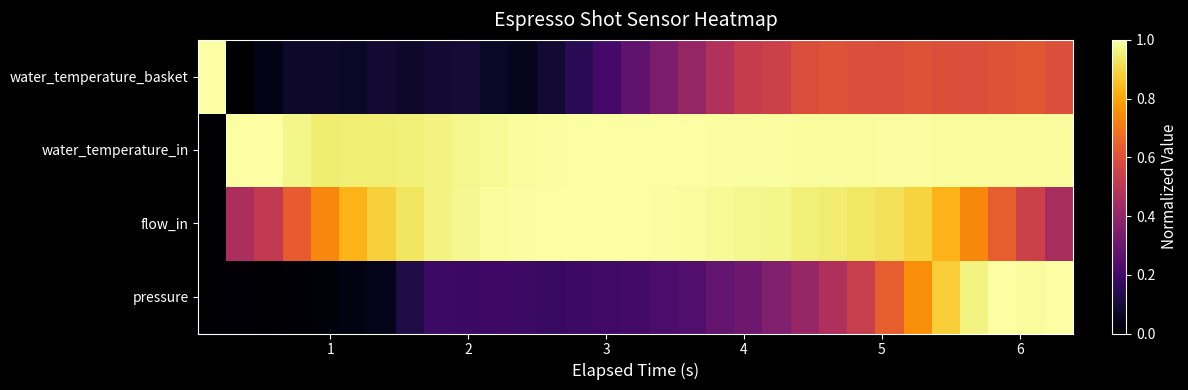

Reading left to right, what are all the values shown in this chart?

pressure: 0.0	0.0	0.0	0.0	0.0	0.0	0.1	0.1	0.2	0.2	0.2	0.2	0.2	0.2	0.2	0.2	0.2	0.2	0.3	0.3	0.4	0.4	0.5	0.5	0.6	0.8	0.9	1.0	1.0	1.0	1.0
flow_in: 0.0	0.5	0.5	0.6	0.7	0.8	0.9	0.9	1.0	1.0	1.0	1.0	1.0	1.0	1.0	1.0	1.0	1.0	1.0	1.0	1.0	1.0	0.9	0.9	0.9	0.9	0.8	0.7	0.6	0.5	0.4
water_temperature_in: 0.0	1.0	1.0	1.0	0.9	1.0	1.0	1.0	1.0	1.0	1.0	1.0	1.0	1.0	1.0	1.0	1.0	1.0	1.0	1.0	1.0	1.0	1.0	1.0	1.0	1.0	1.0	1.0	1.0	1.0	1.0
water_temperature_basket: 1.0	0.0	0.0	0.1	0.1	0.1	0.1	0.1	0.1	0.1	0.1	0.1	0.1	0.1	0.2	0.3	0.3	0.4	0.5	0.5	0.5	0.6	0.6	0.6	0.6	0.6	0.6	0.6	0.6	0.6	0.6